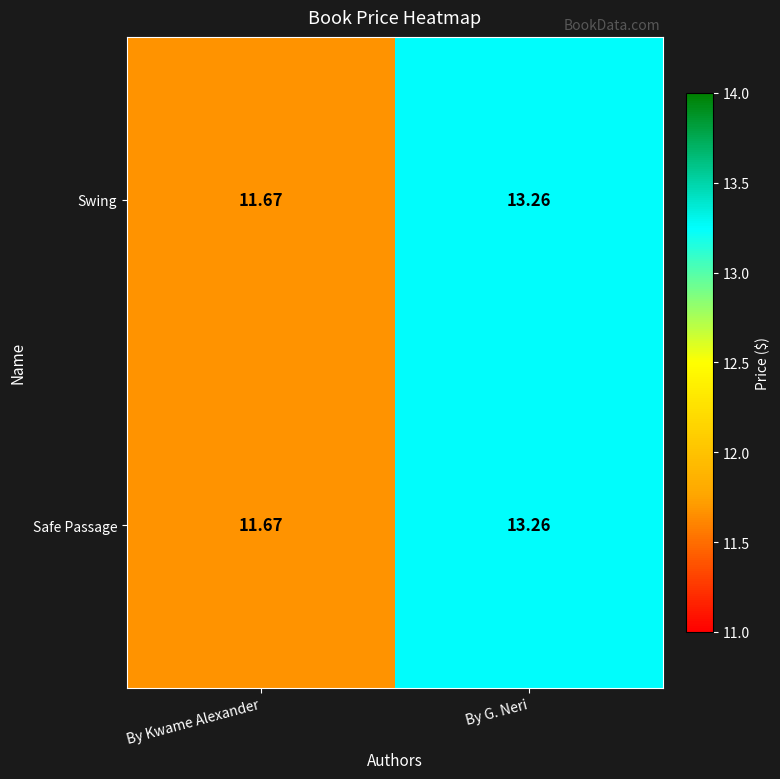

Is the value of Safe Passage at By G. Neri greater than the value of Swing at By Kwame Alexander?

Yes